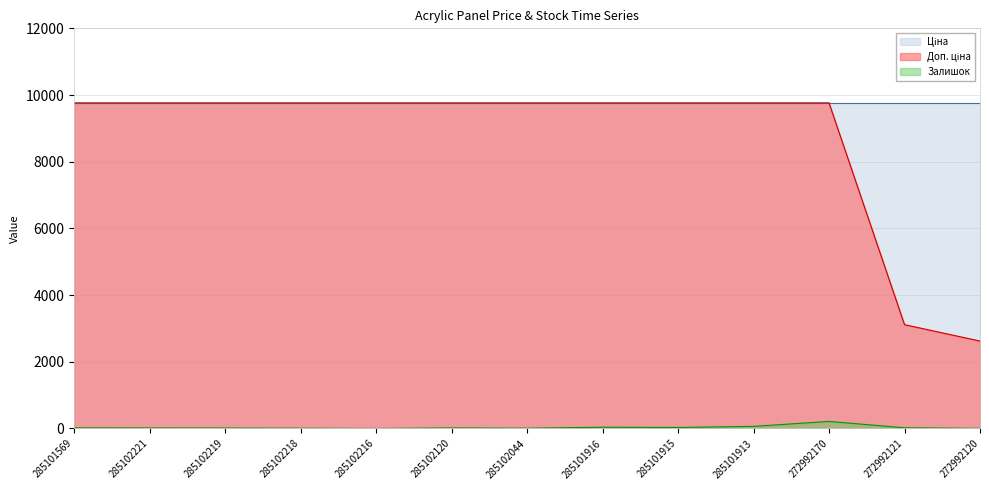

The value of Доп. ціна at 272992170 is 9764.4. True or false?

True